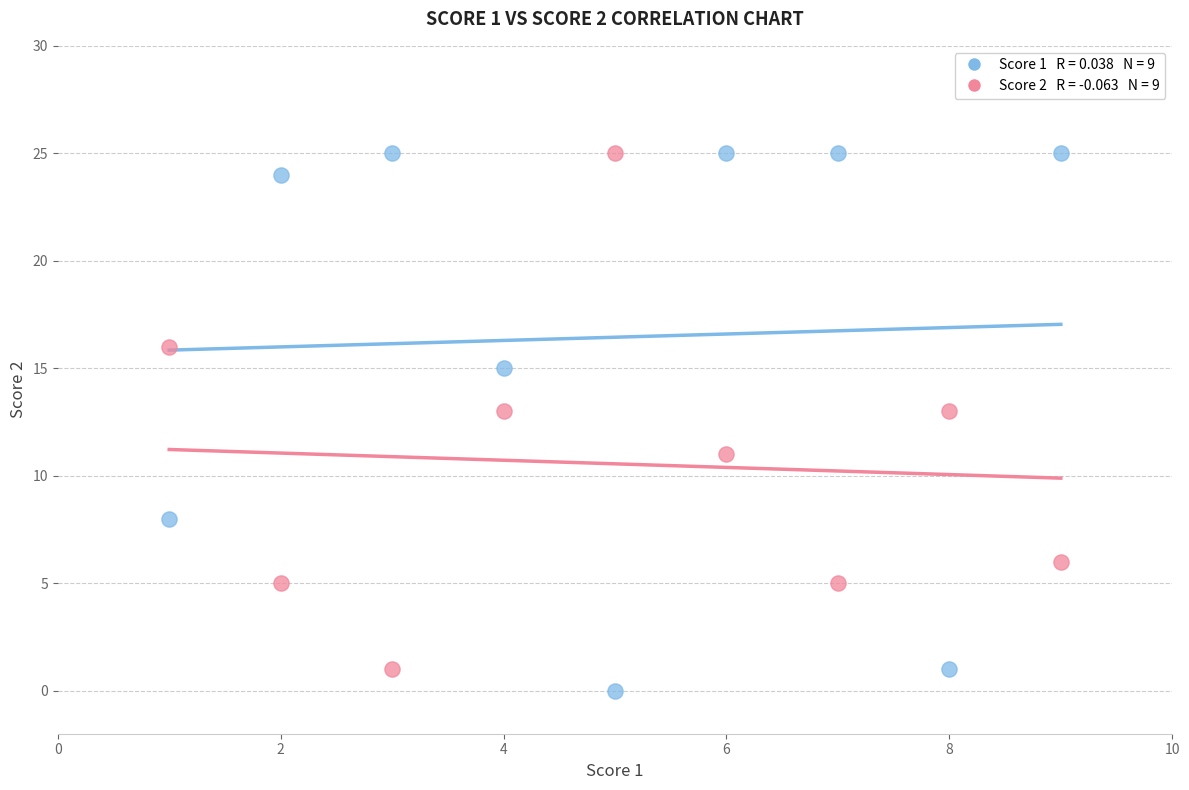

Across all data points, what is the range of Y values (max minus min)?

25